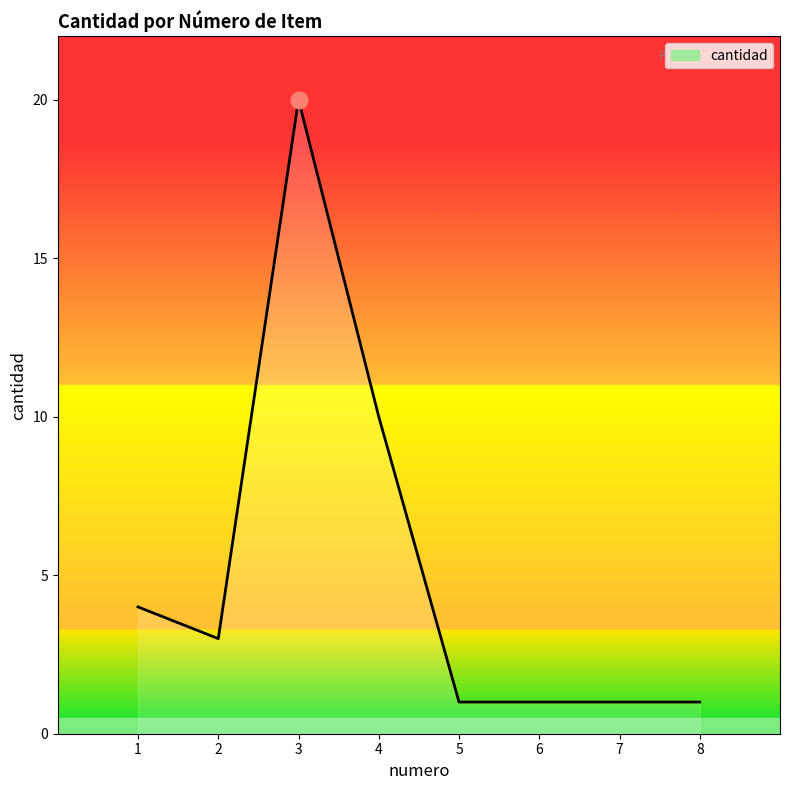

How many values are between 1 and 10?

7